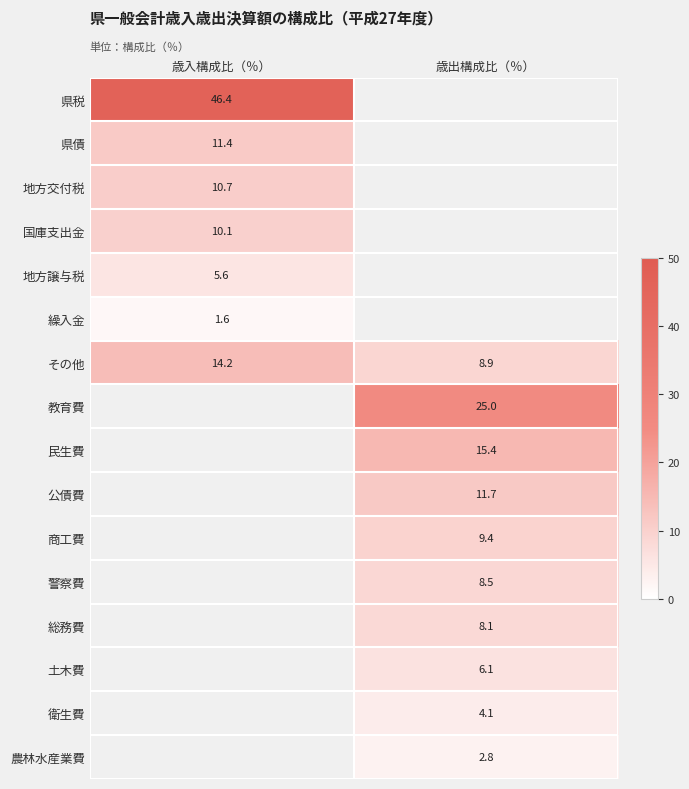

At how many categories does at least one series exceed 31?

1